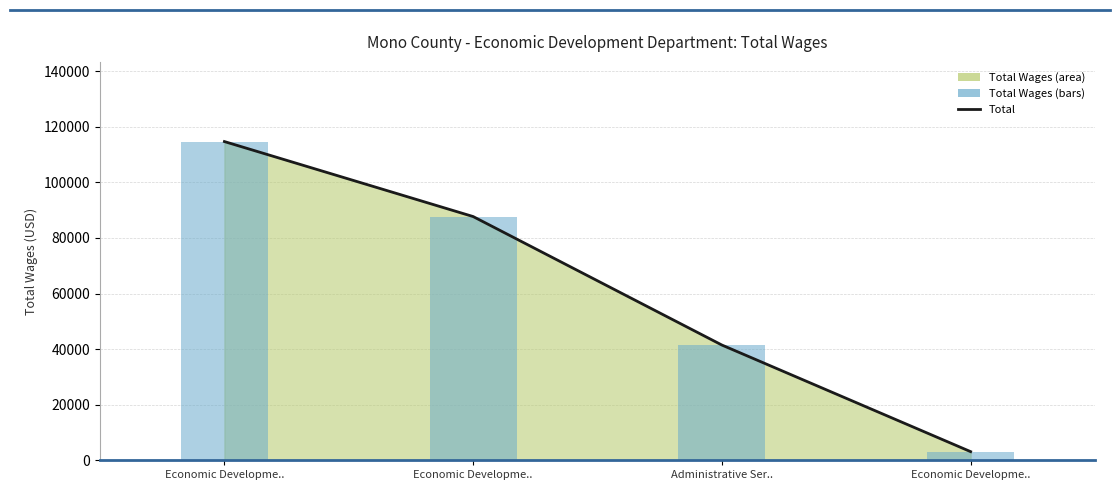

Which series changed the most between Economic Developme.. and Economic Developme..?

Total